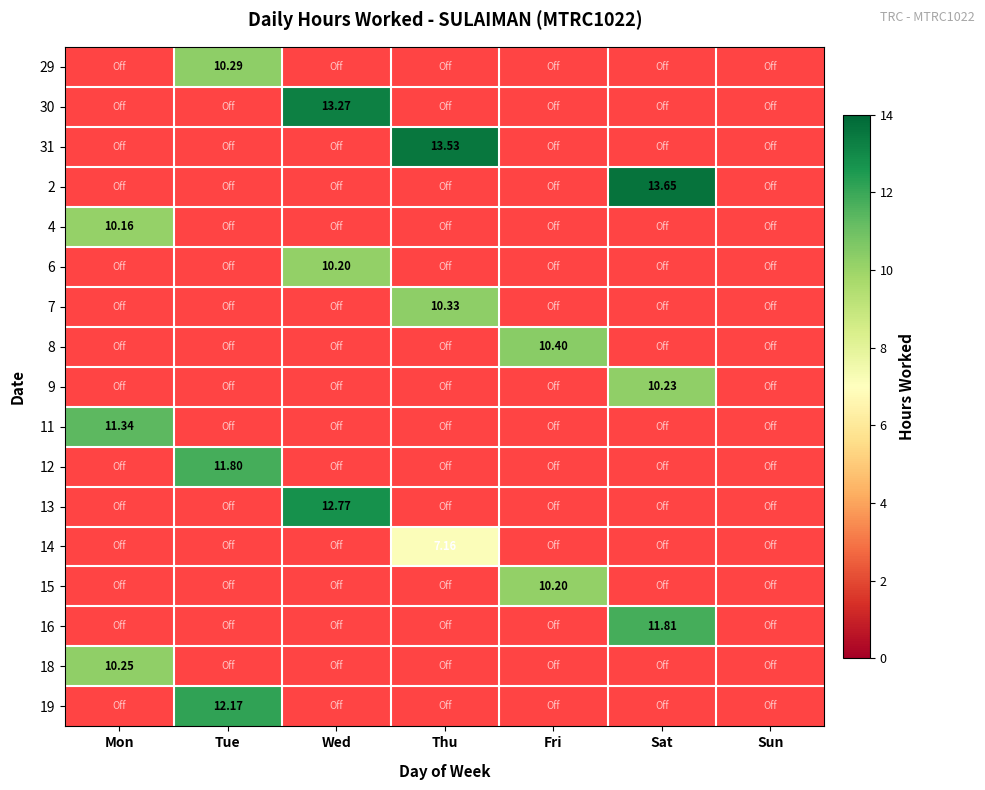

How many data points does each series have?

7